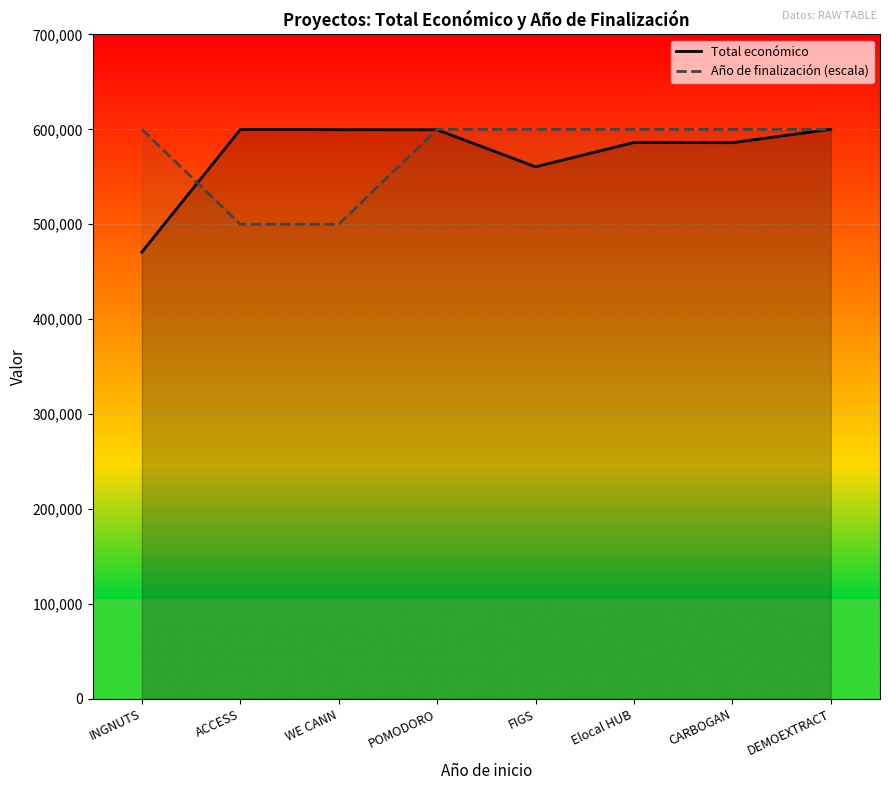

What is the minimum value shown in the chart?

470675